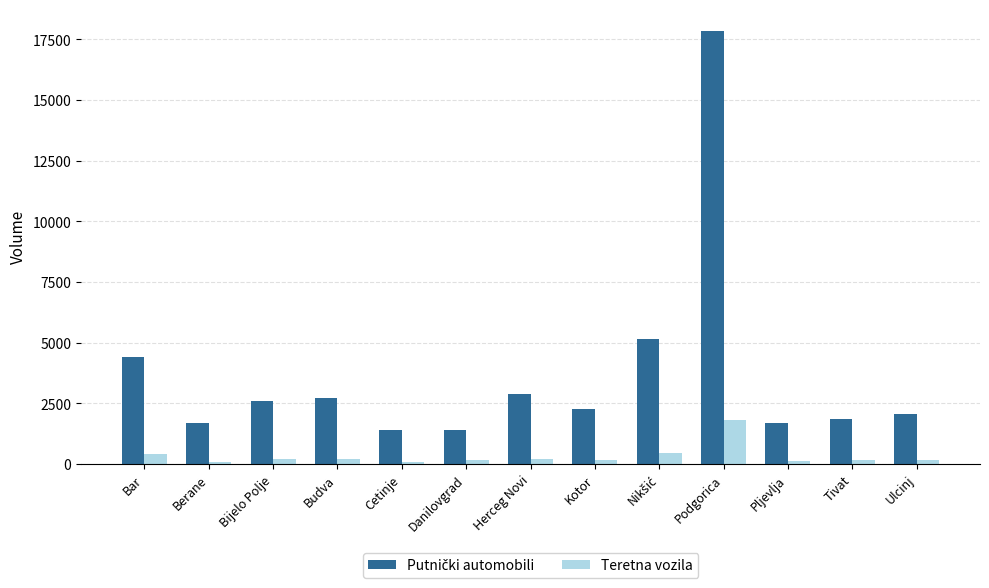

What is the spread (max minus min) of values at Podgorica?

16021